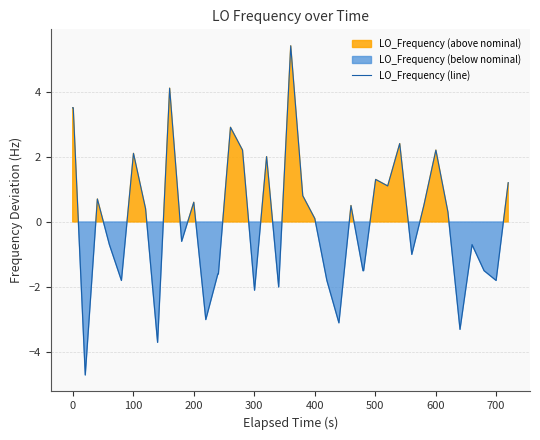

What is the maximum value for LO_Frequency (line)?

5.4